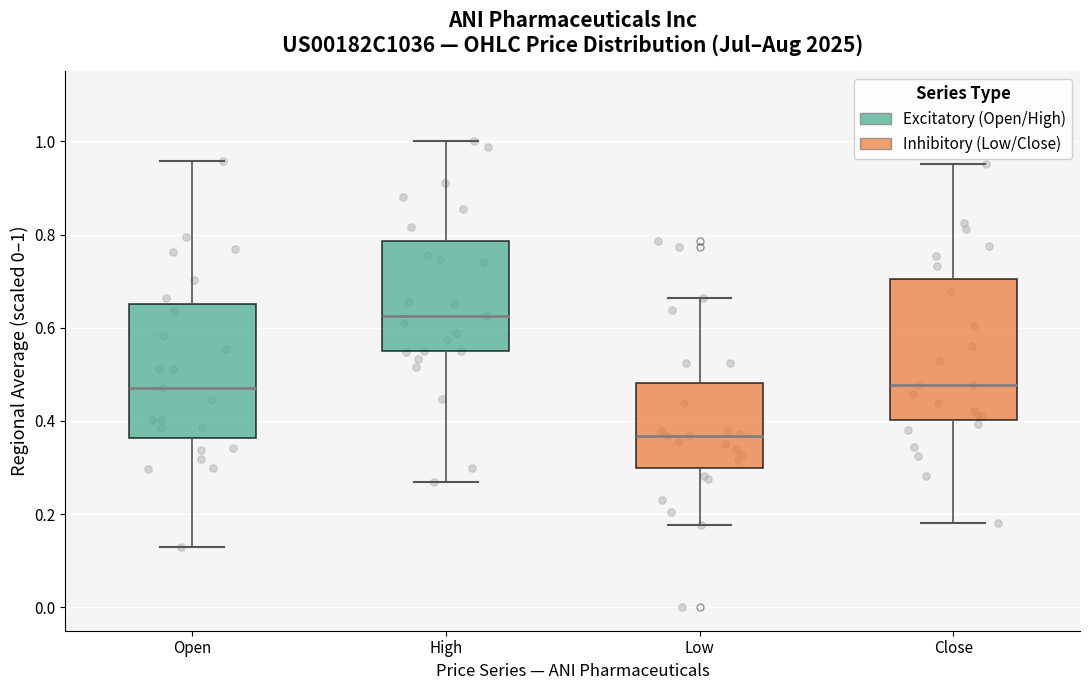

Where does the median line of the box for Low sit on the y-axis? The values are not printed on the chart, so give them approximately, as read against the axis.

0.36